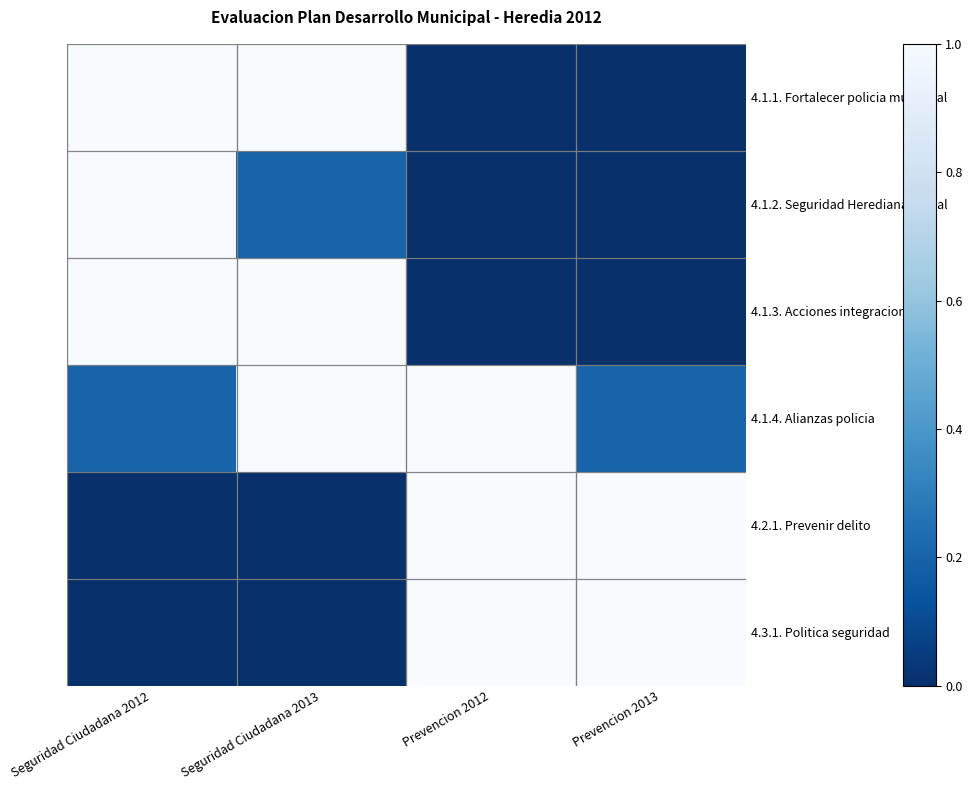

Which series changed the most between Seguridad Ciudadana 2013 and Prevencion 2012?

4.1.1. Fortalecer policia municipal